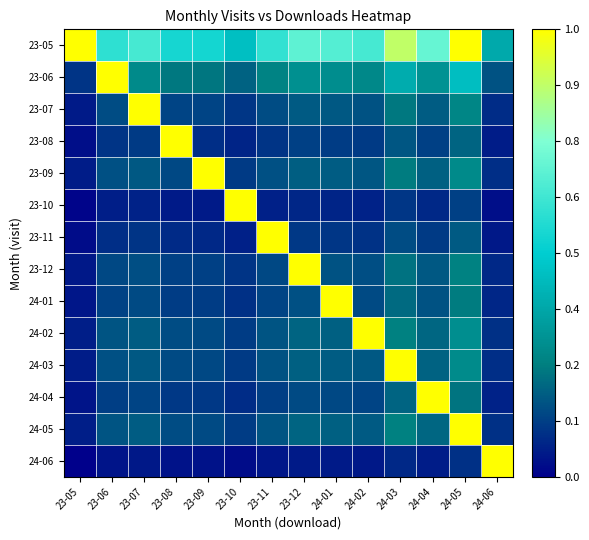

Which series has the largest range (max minus min)?

24-06